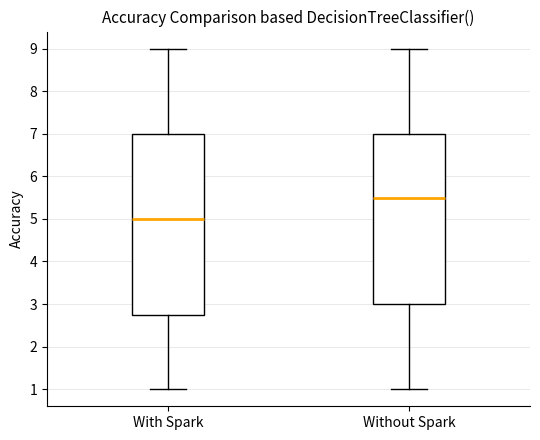

Reading left to right, transcribe this box plot: for each box, give where its median line is, the range the box spans, and where its two whiskers end, as read against the y-axis. The values are not printed on the chart, so give them approximately, as read against the axis.

With Spark: median 5.0, box 2.8 to 7.0, whiskers 1.0 to 9.0
Without Spark: median 5.5, box 3.0 to 7.0, whiskers 1.0 to 9.0